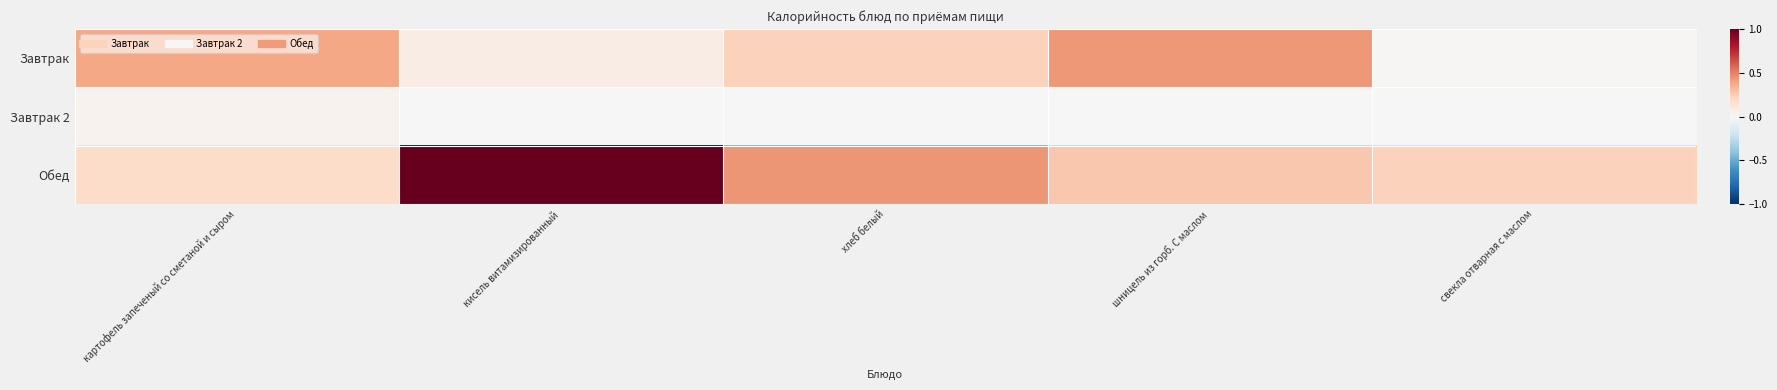

Reading left to right, transcribe all the data shown in this chart.

Завтрак: картофель запеченый со сметаной и сыром=0.4	кисель витамизированный=0.1	хлеб белый=0.2	шницель из горб. С маслом=0.4	свекла отварная с маслом=0.0
Завтрак 2: картофель запеченый со сметаной и сыром=0.0	кисель витамизированный=0.0	хлеб белый=0.0	шницель из горб. С маслом=0.0	свекла отварная с маслом=0.0
Обед: картофель запеченый со сметаной и сыром=0.2	кисель витамизированный=1.0	хлеб белый=0.4	шницель из горб. С маслом=0.3	свекла отварная с маслом=0.2